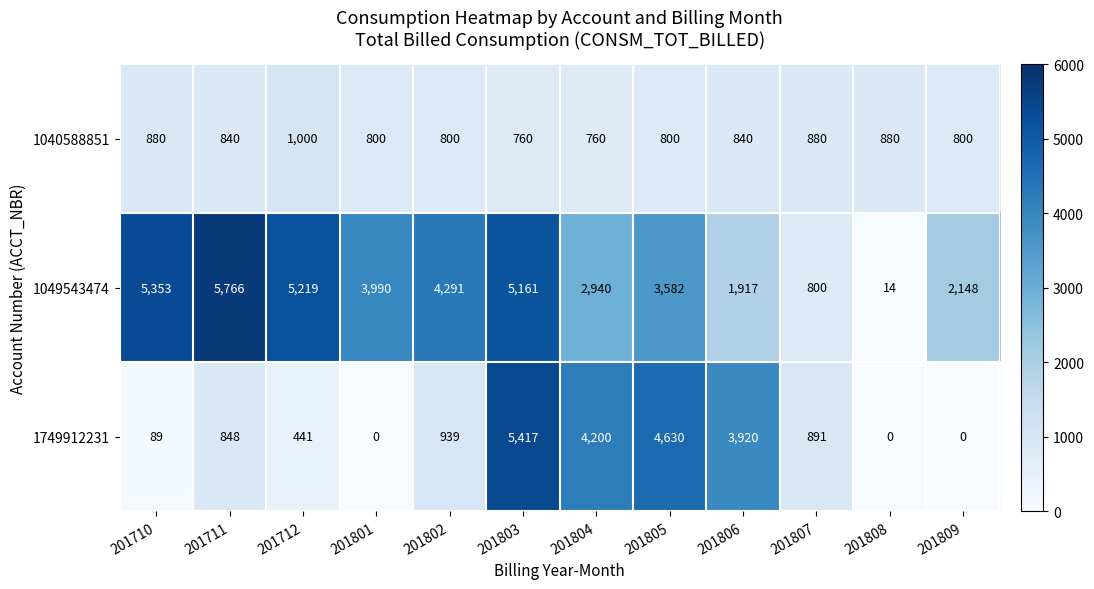

Is it true that 1749912231 equals 2906 at 201808?

False